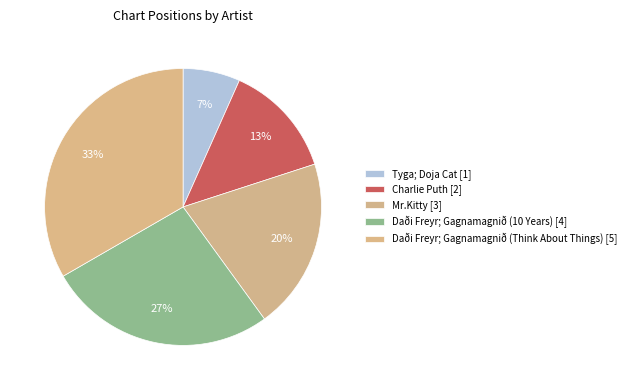

Combined, what portion of the pie is Mr.Kitty and Tyga; Doja Cat?

26.7%